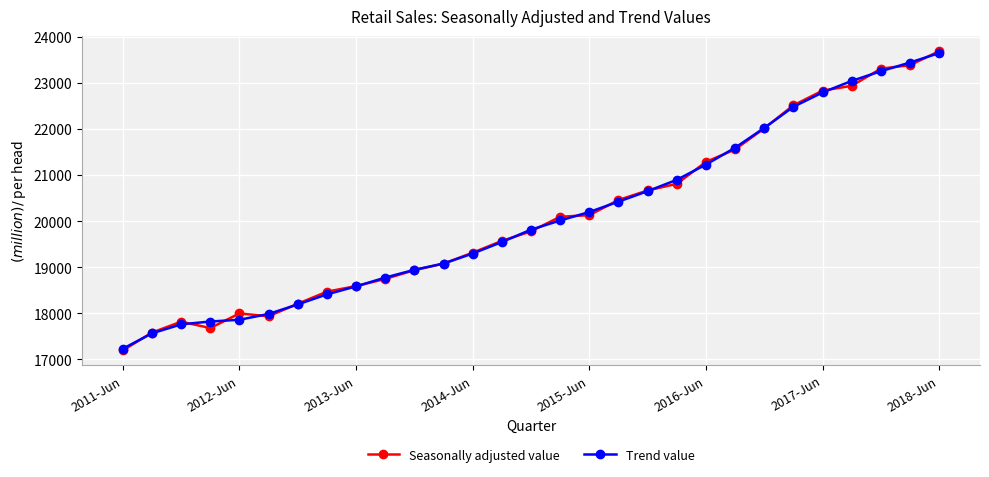

What is the maximum value for Trend value?

23654